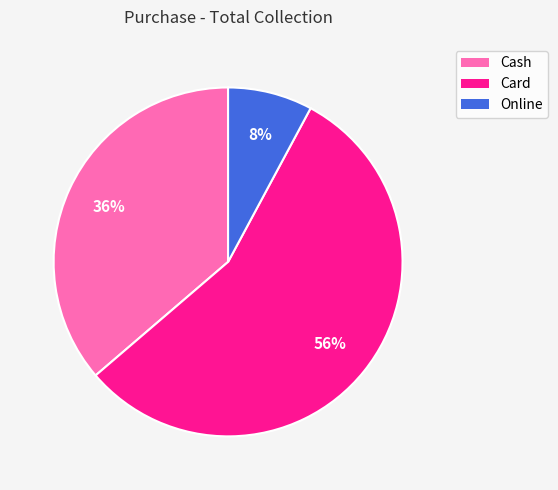

The Card slice represents 63% of the pie. True or false?

False